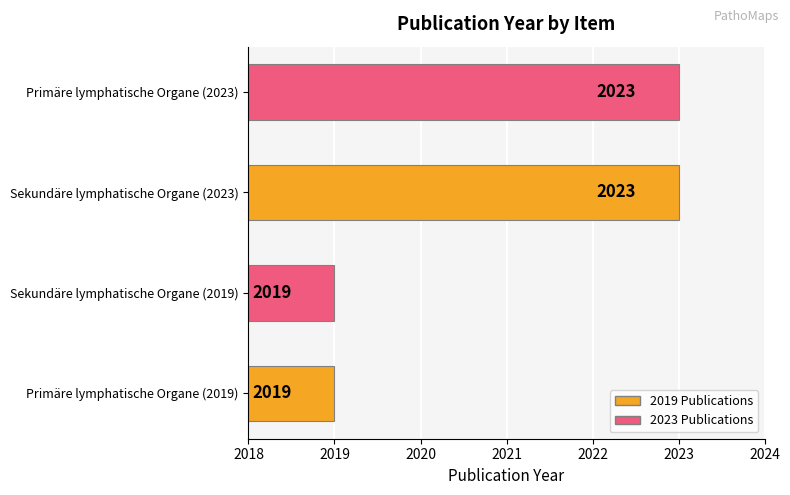

Count the number of data series in this chart.

1